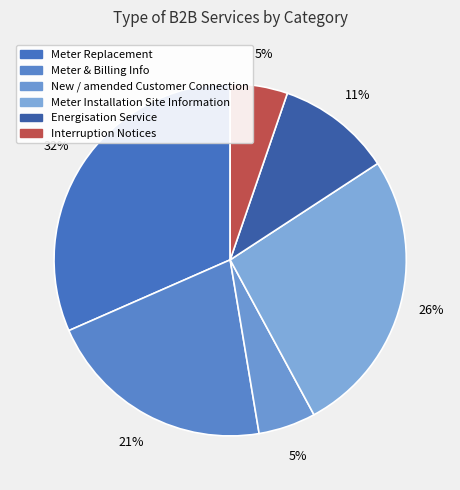

To the nearest percent, what is the difference between the Meter Installation Site Information and New / amended Customer Connection slice percentages?

21%